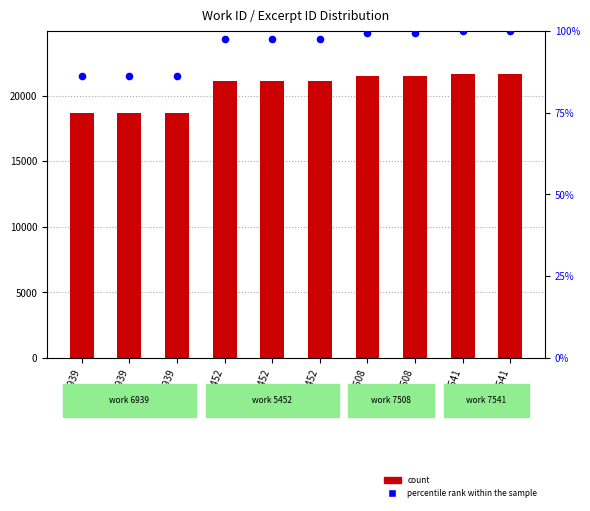

What is the total value across all series at 5452?

21204.4